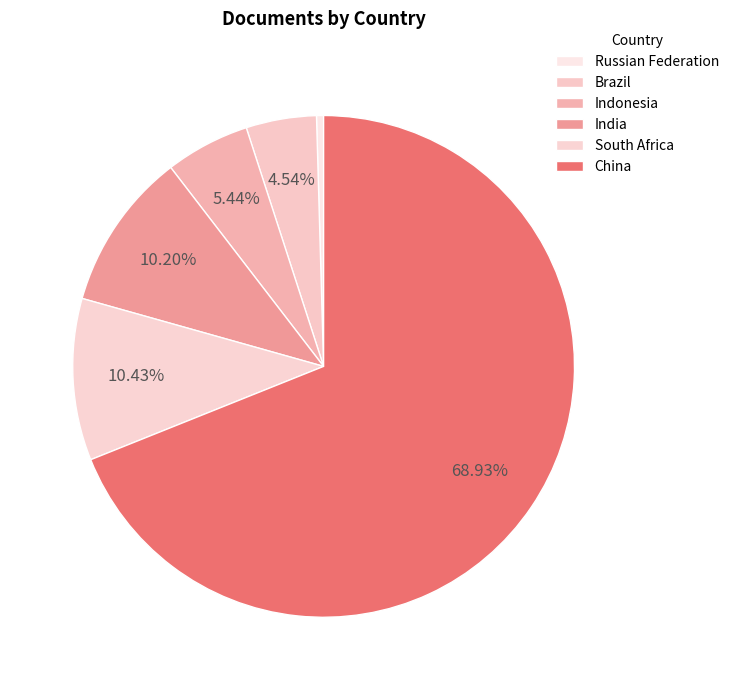

How many slices are in this pie chart?

6